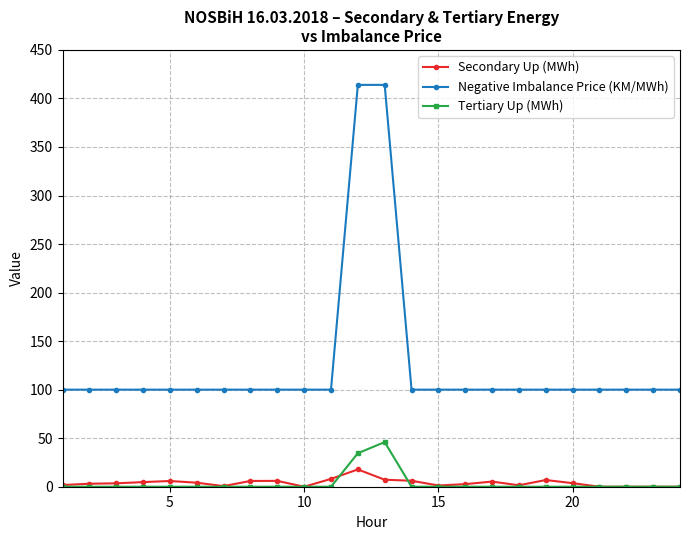

What is the value of the Negative Imbalance Price (KM/MWh) point at the 8th from the left?

100.0